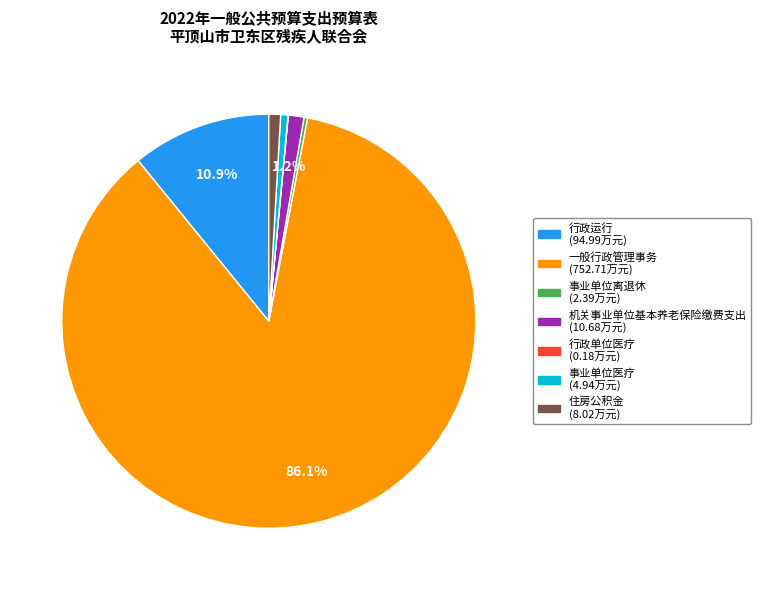

What percentage do 行政运行 and 机关事业单位基本养老保险缴费支出 together represent?

12.1%